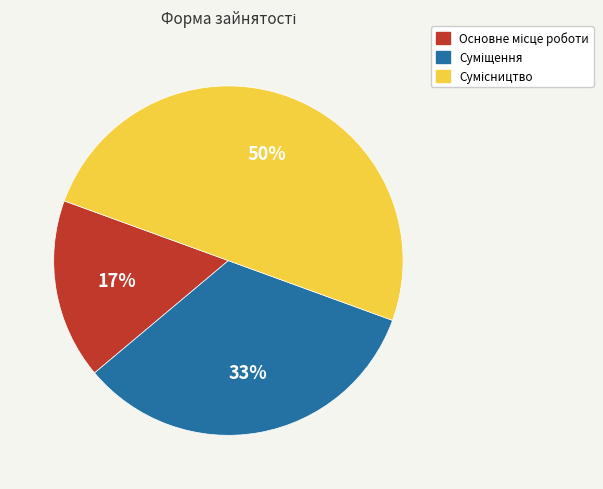

To the nearest percent, what is the average slice percentage?

33%